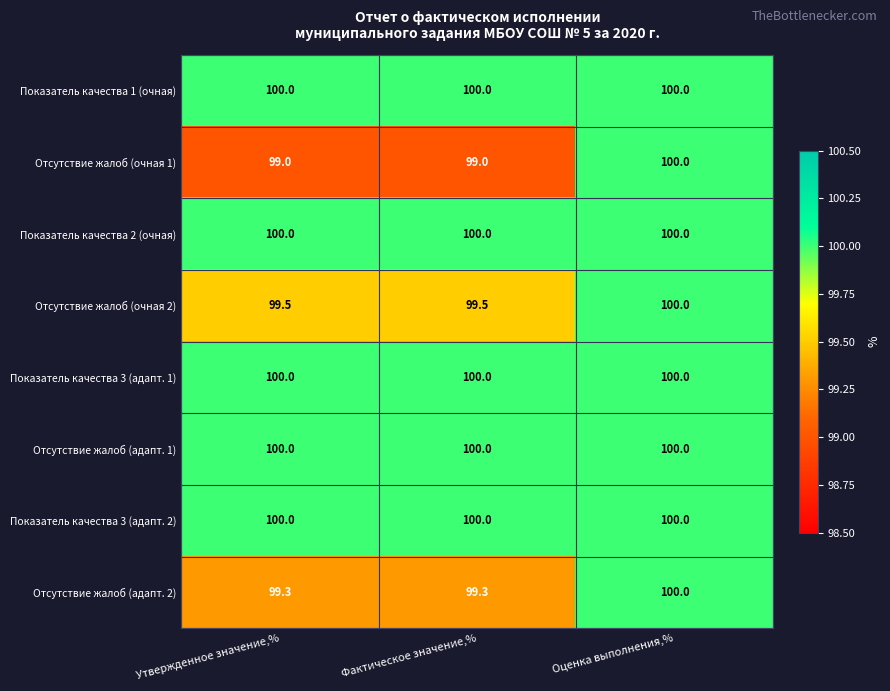

What is the difference between the highest and lowest values at Фактическое значение,%?

1.0